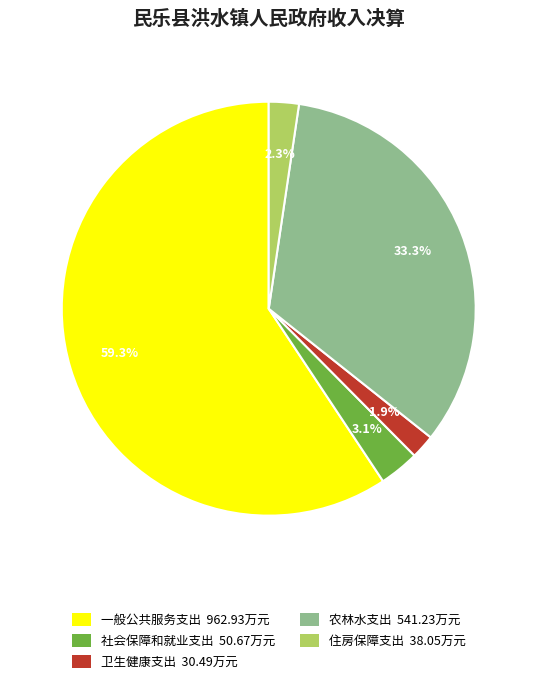

Combined, do 住房保障支出 and 农林水支出 account for over 50%?

No